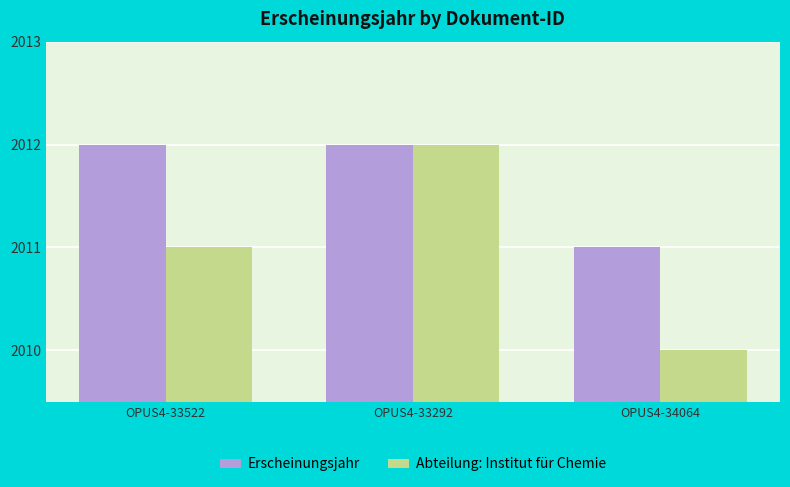

What is the spread (max minus min) of values at OPUS4-34064?

1